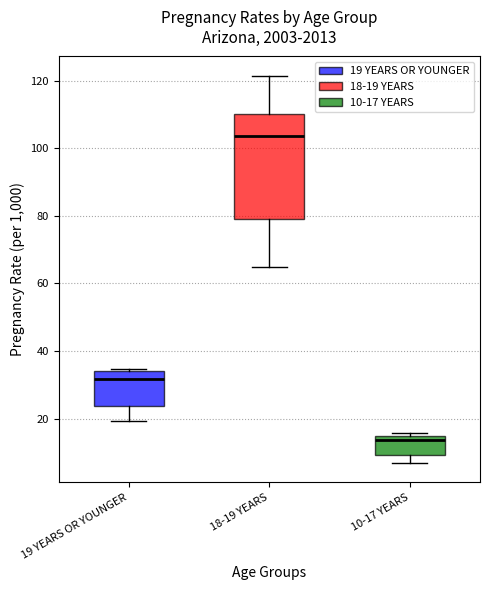

Comparing the boxes themselves (not the whiskers), which one is the tallest?

18-19 YEARS